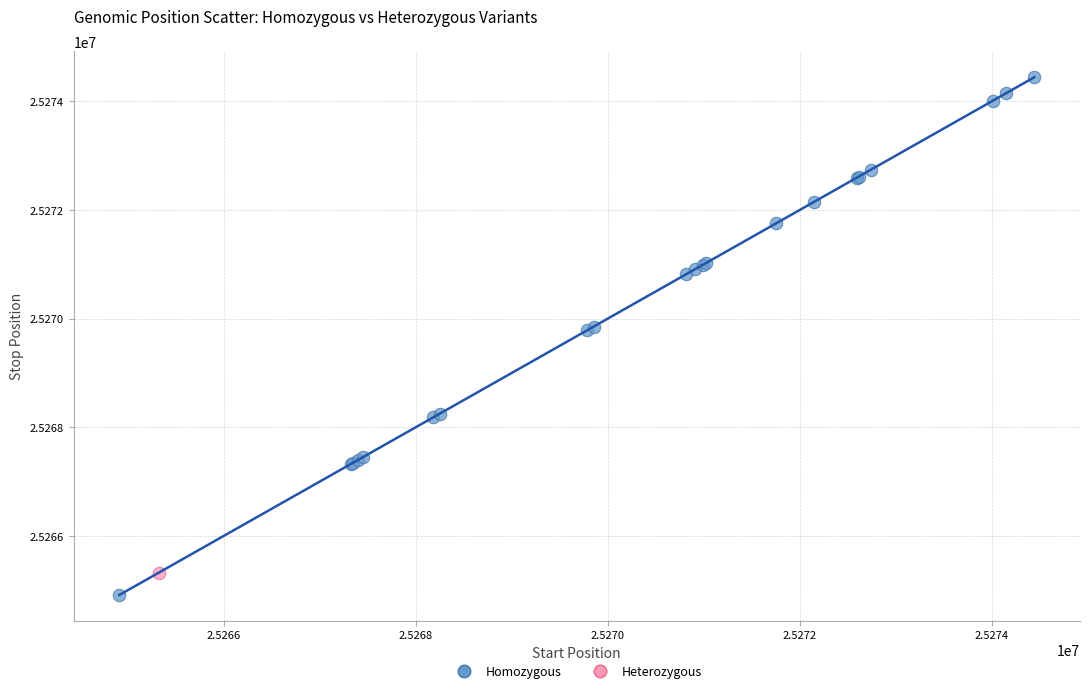

What are all the series names shown in the legend?

Homozygous, Heterozygous